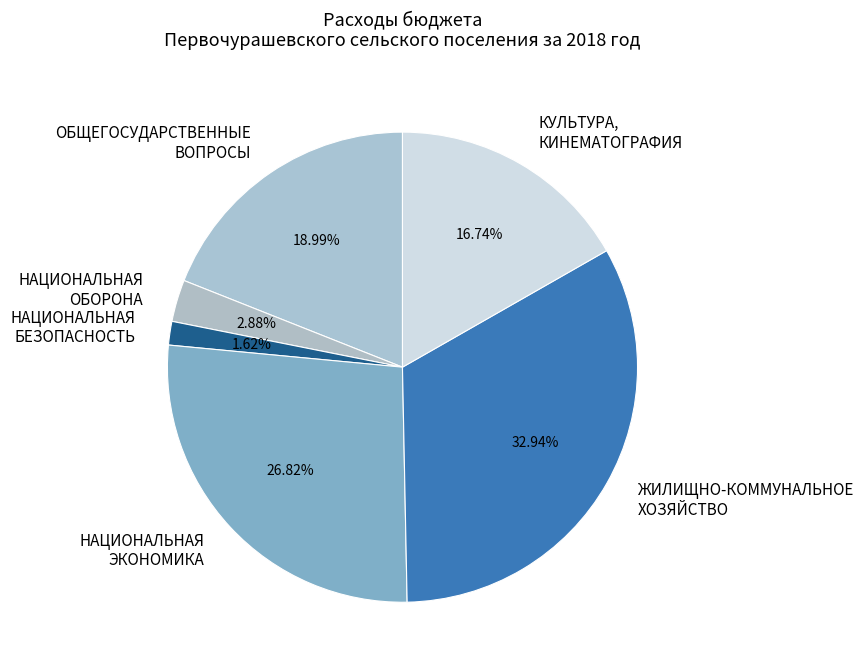

Which slice is the largest?

ЖИЛИЩНО-КОММУНАЛЬНОЕ ХОЗЯЙСТВО